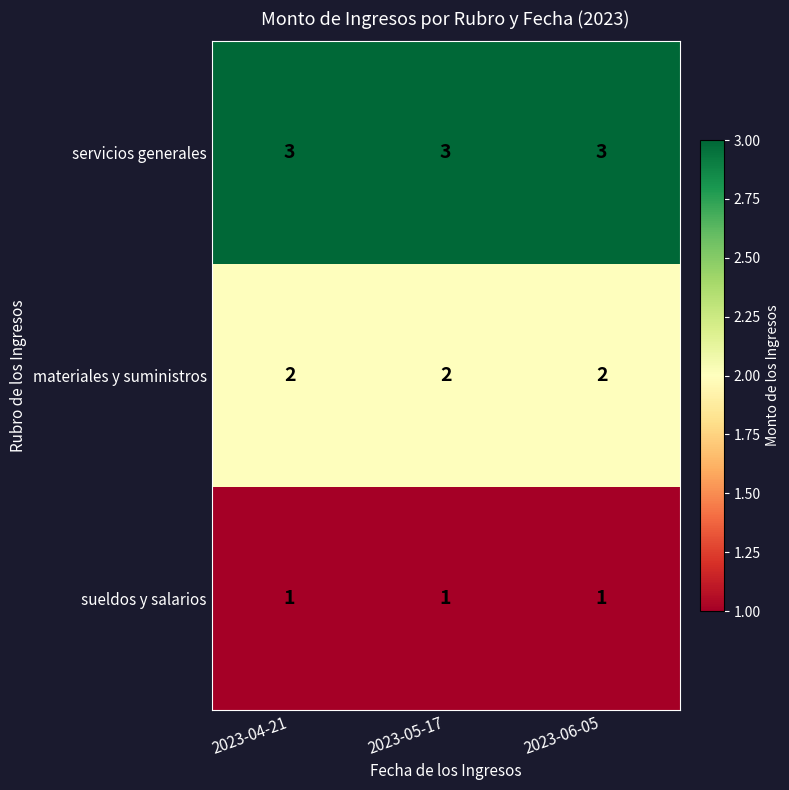

How many distinct data groups are displayed?

3